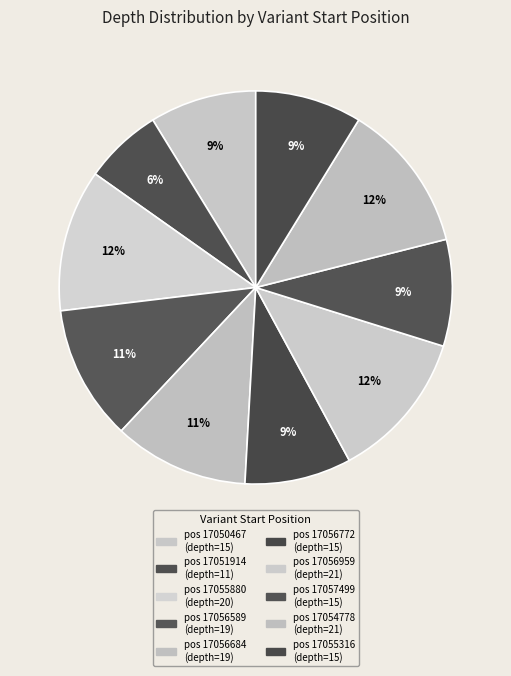

How many slices are in this pie chart?

10